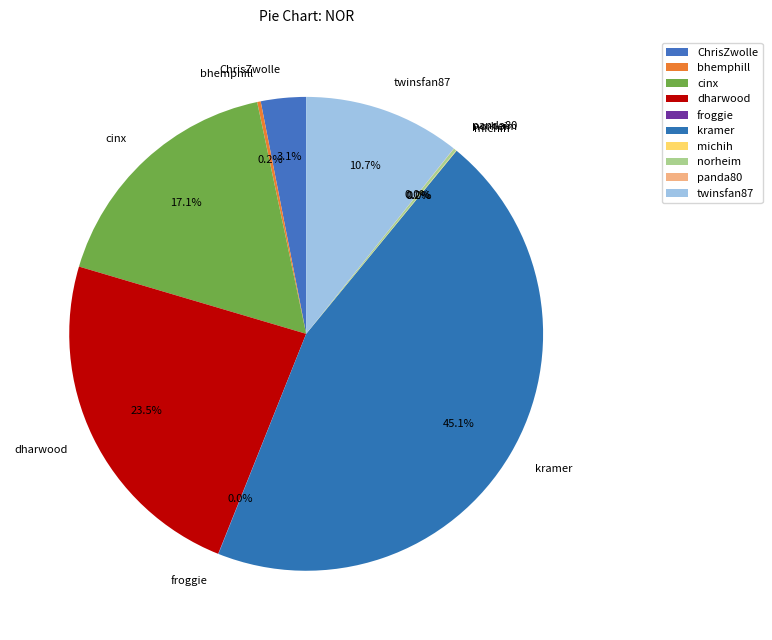

What is the largest slice in the pie chart?

kramer